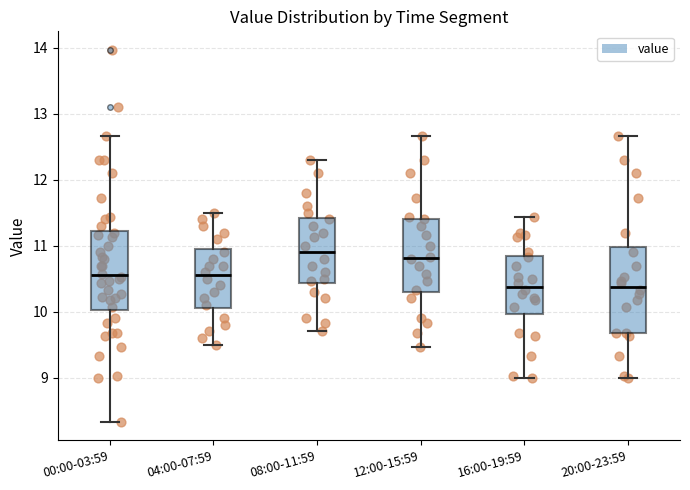

Comparing the boxes themselves (not the whiskers), which one is the tallest?

20:00-23:59